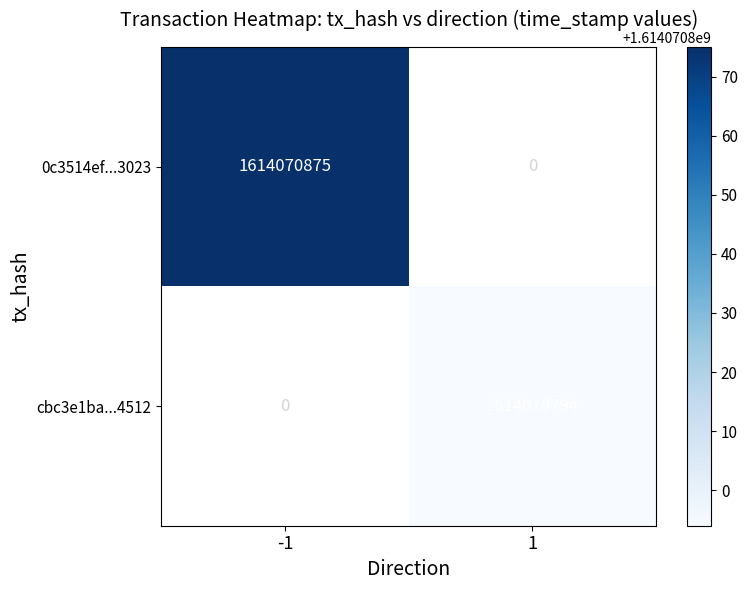

Is it true that 0c3514ef91d6e67ba62cd36100596e6eace3023 equals 0 at direction_1?

True